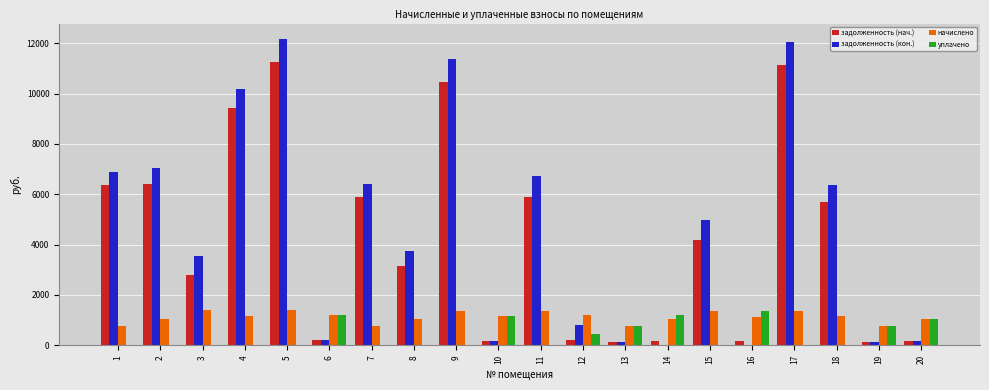

Is the value of начислено at 2 greater than the value of уплачено at 8?

Yes